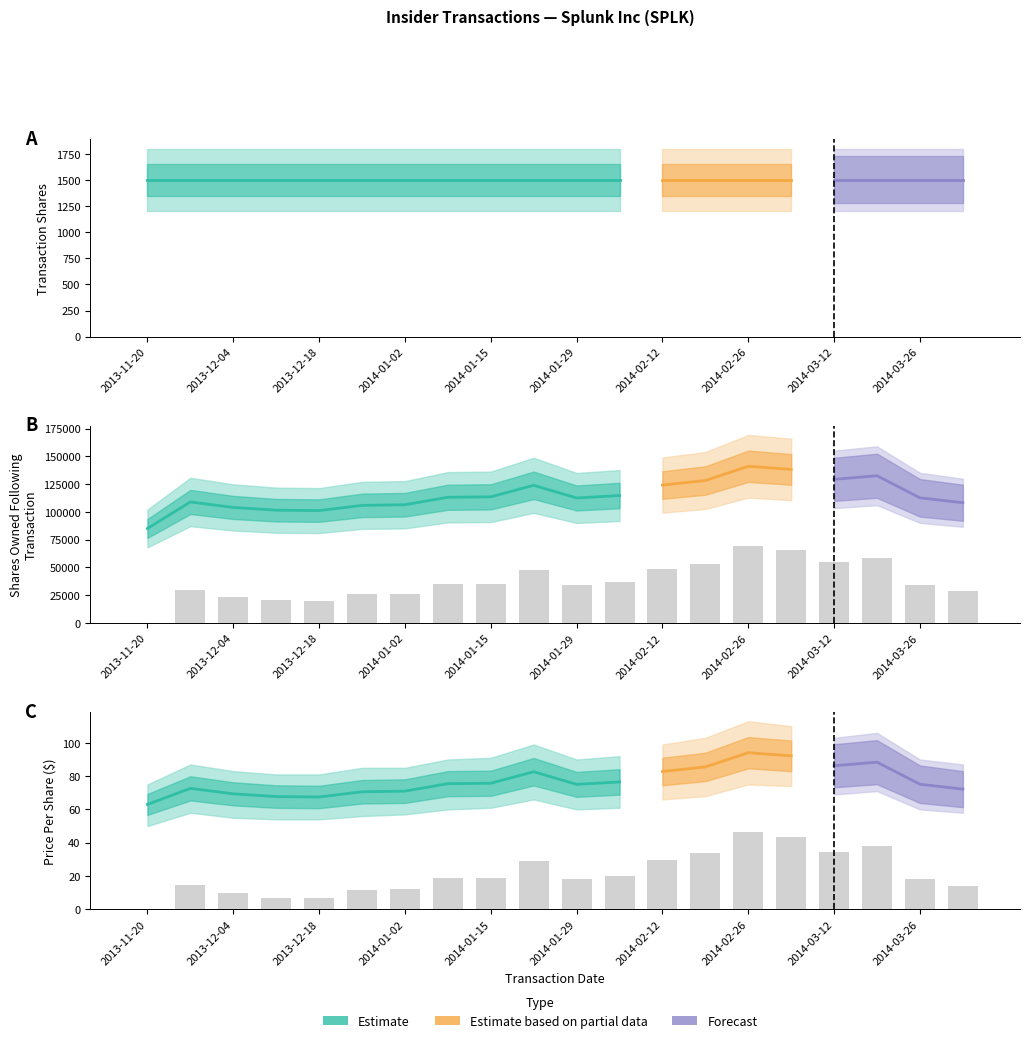

Reading left to right, list all the values displayed in this chart.

transactionPricePerShare: 0.0	14.4	9.5	7.0	6.7	11.3	11.9	18.6	19.0	29.3	18.0	20.1	29.5	33.6	46.3	43.5	34.6	37.8	18.1	13.7
sharesOwnedFollowingTransaction: 0.0	29478.5	23389.4	20332.5	19880.4	25684.2	26393.2	34714.2	35172.4	47996.6	33920.0	36626.1	48273.3	53344.7	69182.5	65685.9	54639.1	58633.4	34078.1	28616.4